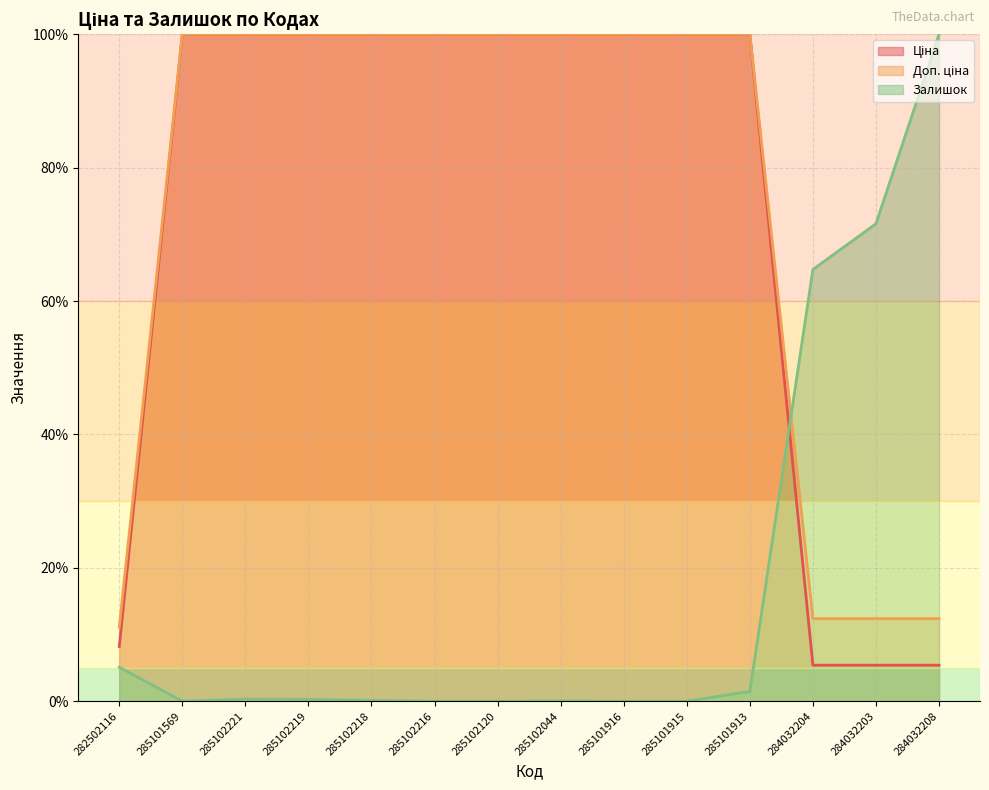

The Ціна series shows 100.0 at 285102216. True or false?

True